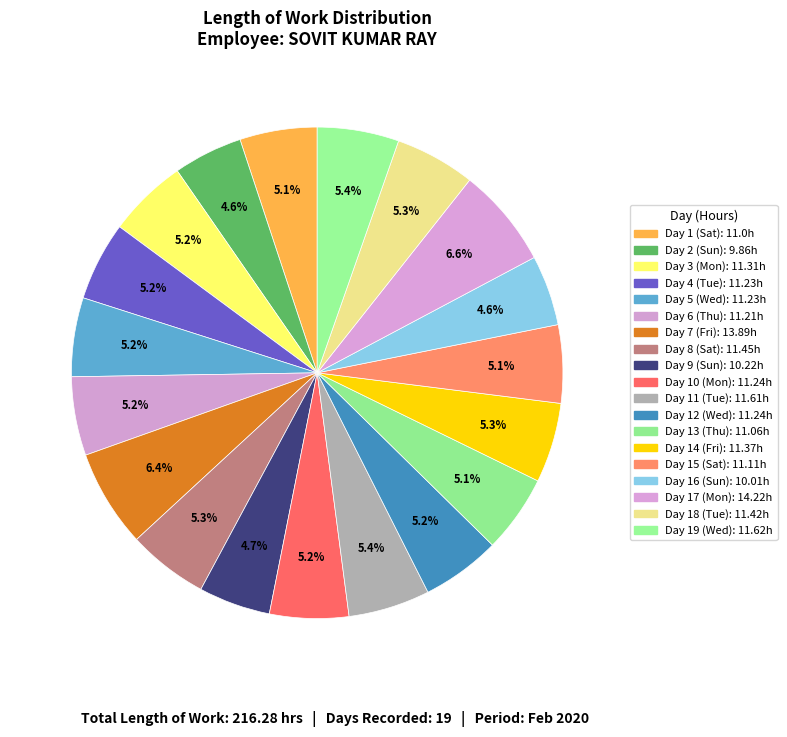

How many segments does this pie chart have?

19